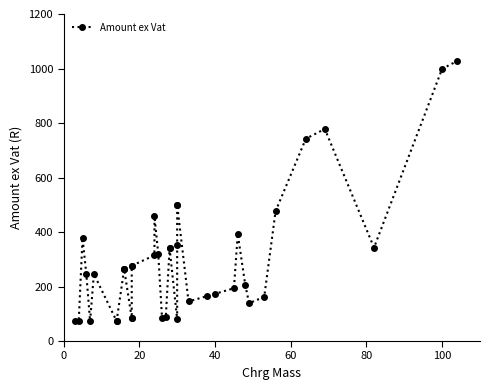

Count the number of data series in this chart.

1